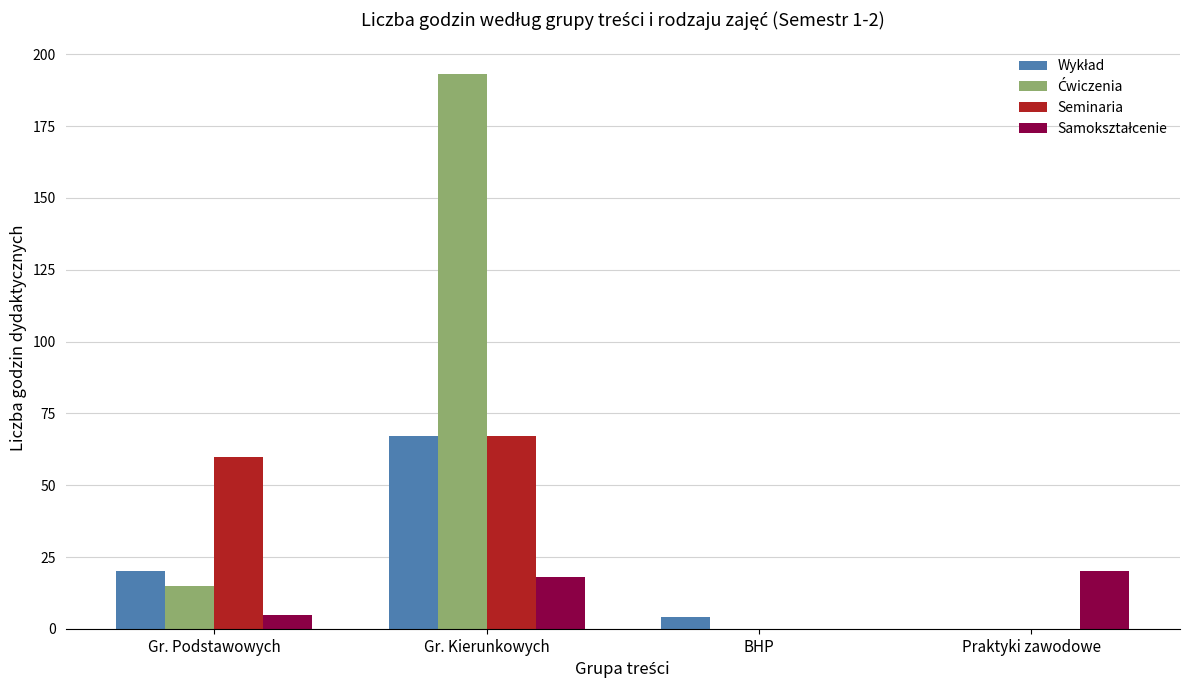

What is the spread (max minus min) of values at Gr. Podstawowych?

55